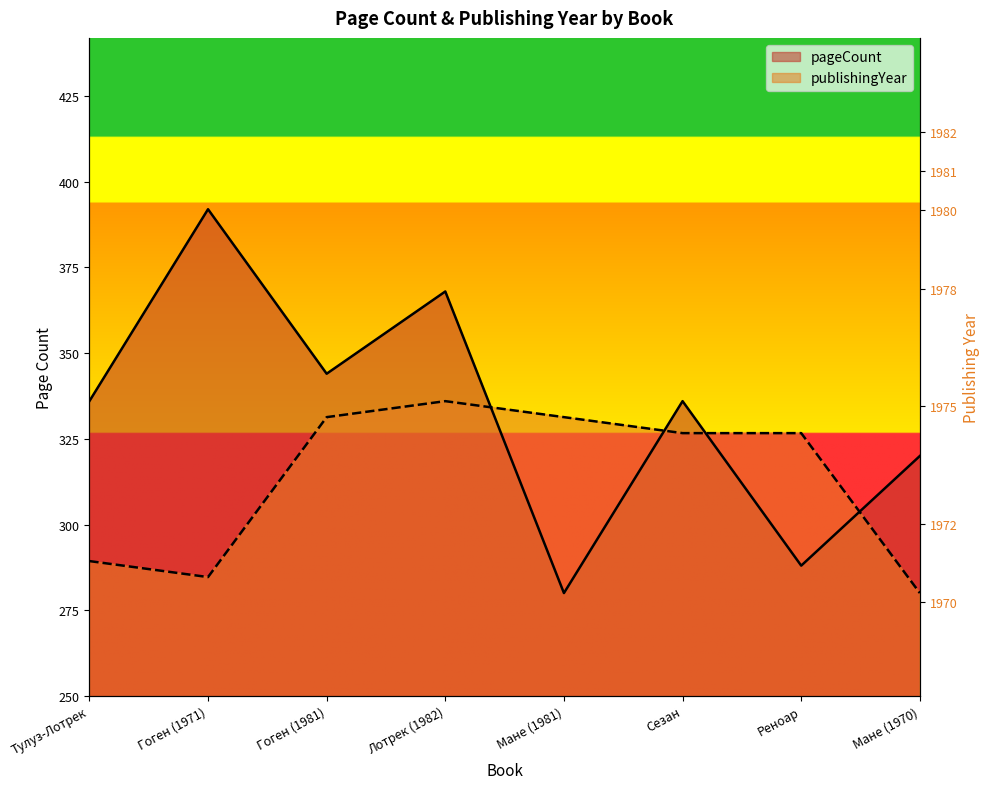

Where do publishingYear and pageCount first cross each other?

Лотрек (1982) and Мане (1981)